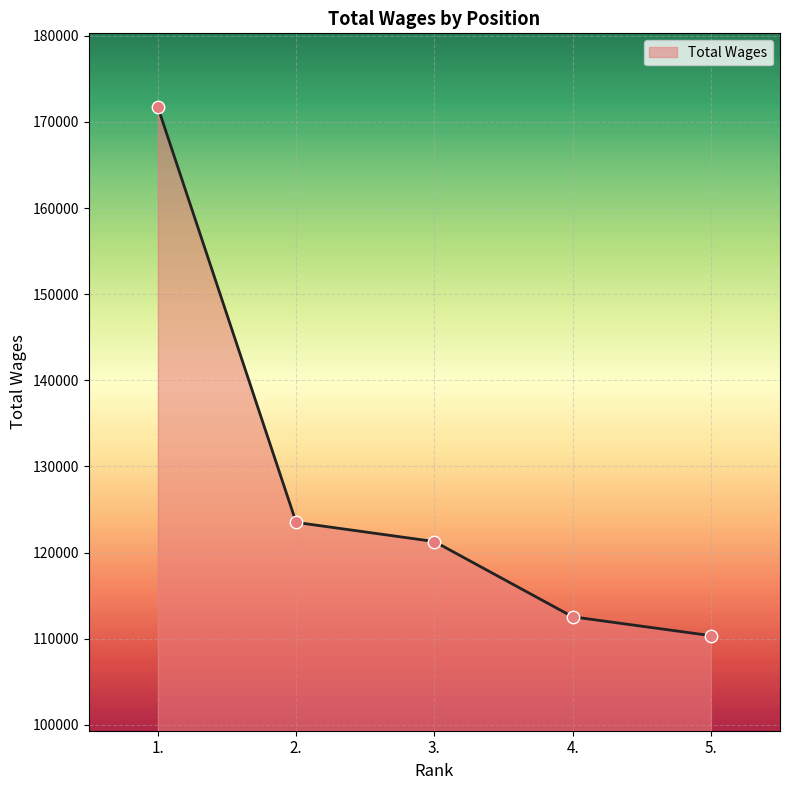

Which has a higher value, 1. or 4.?

1.